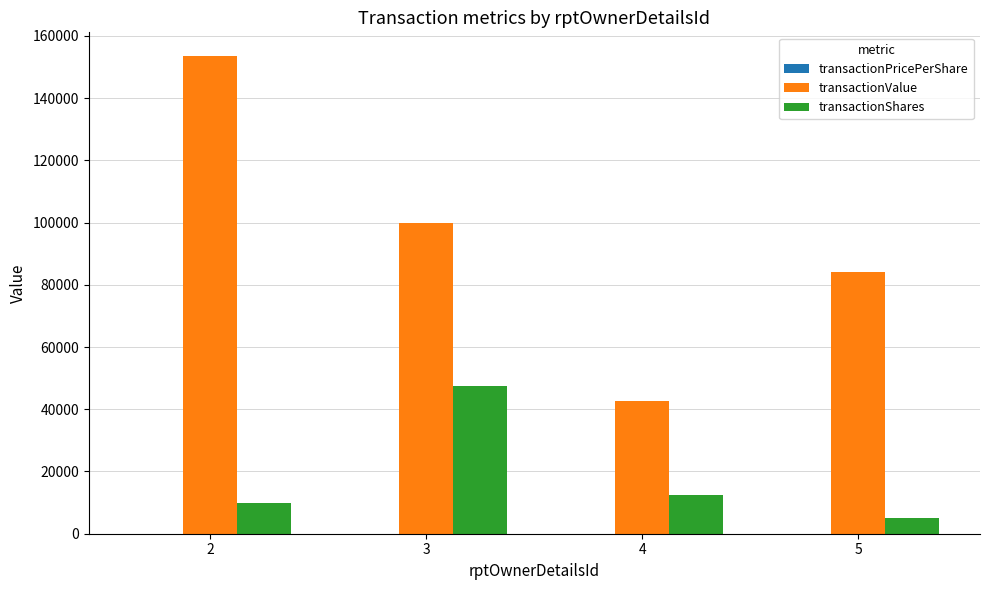

Which series changed the most between 4 and 5?

transactionValue